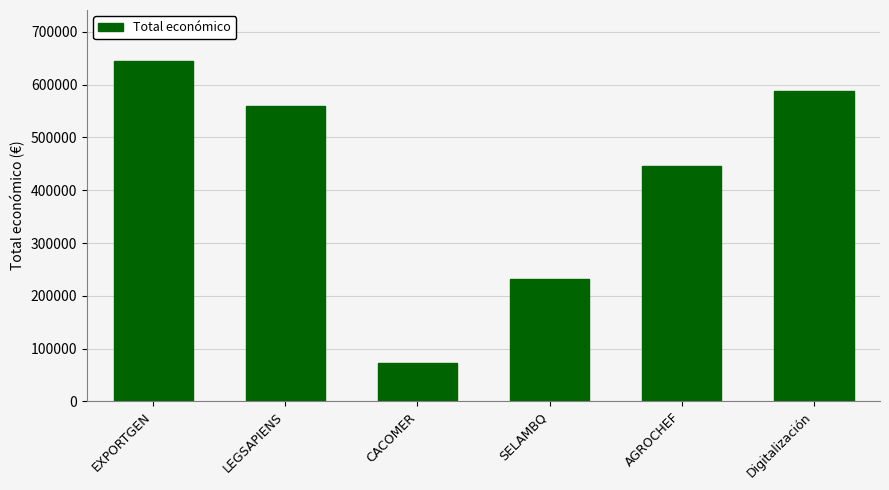

What is the difference between the values at EXPORTGEN and LEGSAPIENS?

85255